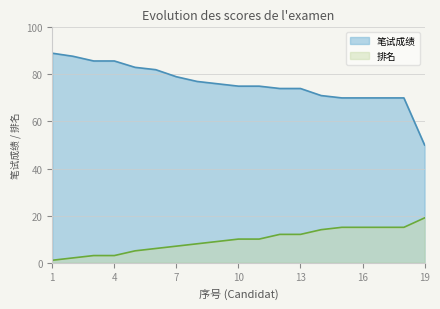

What is the highest value of the 排名 series?

19.0